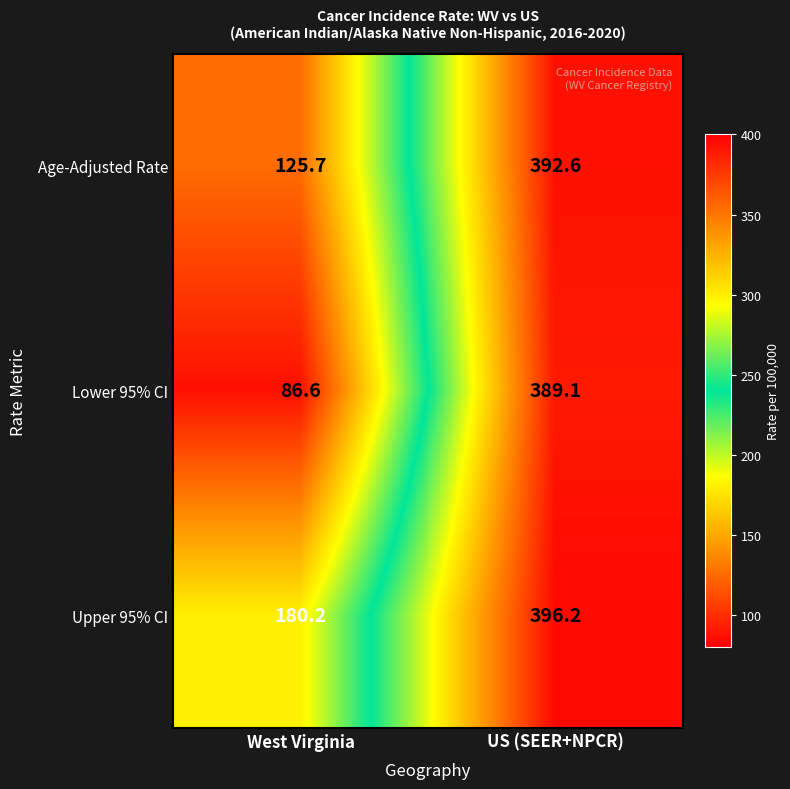

The Lower 95% CI series shows 51.1 at West Virginia. True or false?

False